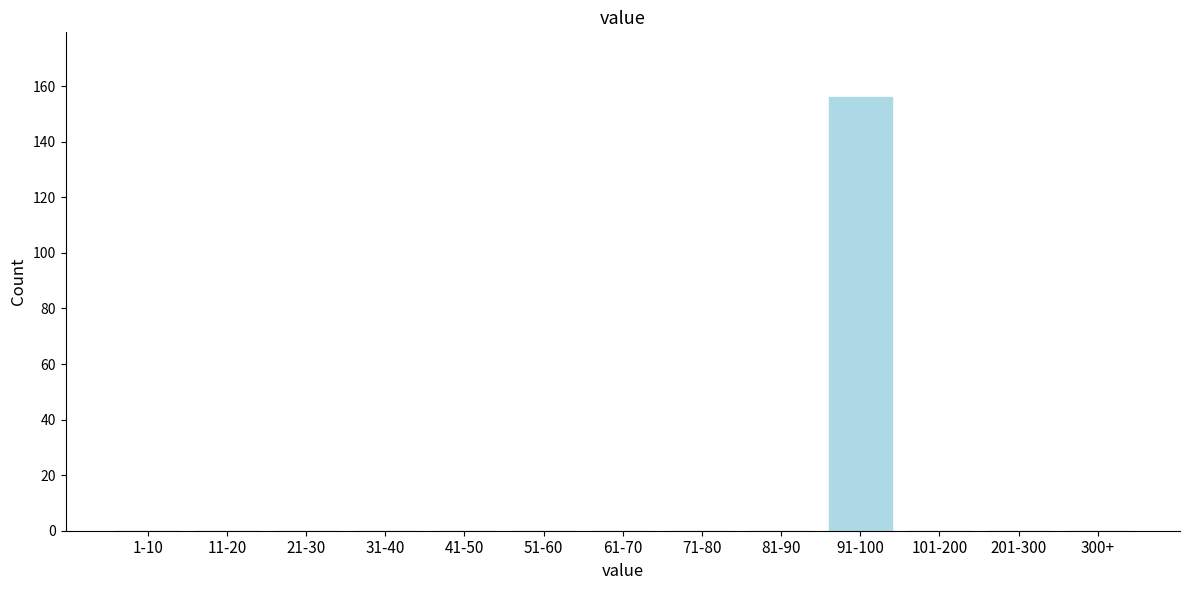

Reading left to right, list all the values displayed in this chart.

1-10=0	11-20=0	21-30=0	31-40=0	41-50=0	51-60=0	61-70=0	71-80=0	81-90=0	91-100=156	101-200=0	201-300=0	300+=0